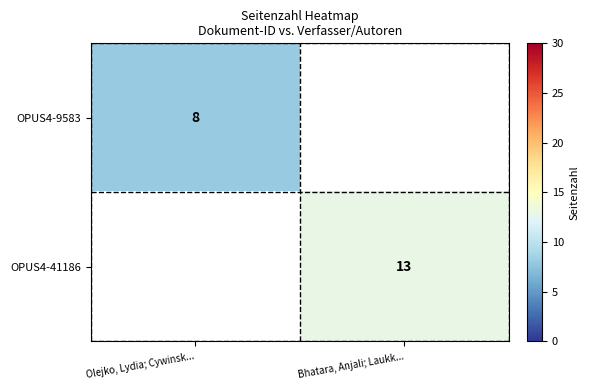

The value of OPUS4-41186 at Bhatara, Anjali; Laukk... is 8. True or false?

False